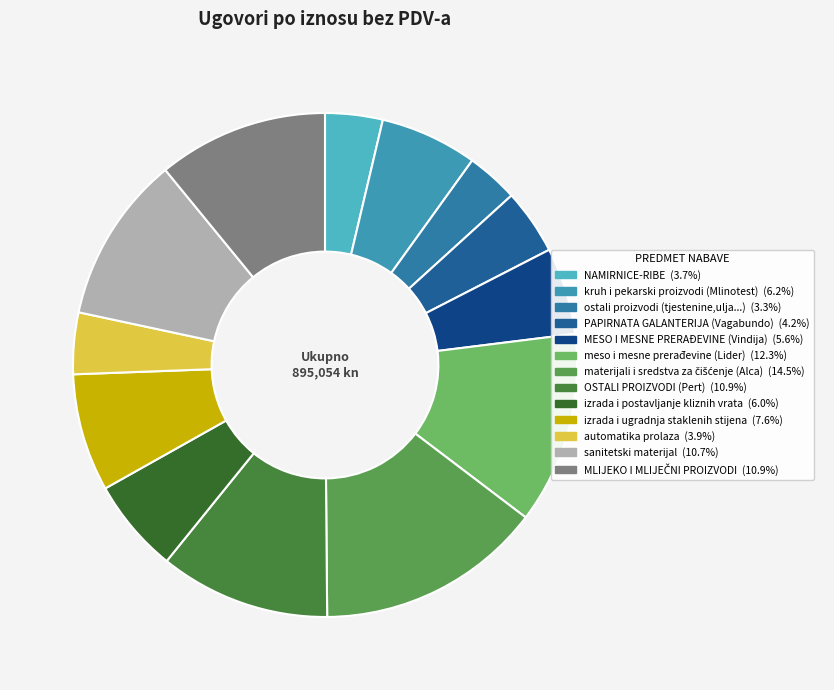

Is there any slice that represents more than half of the pie?

No